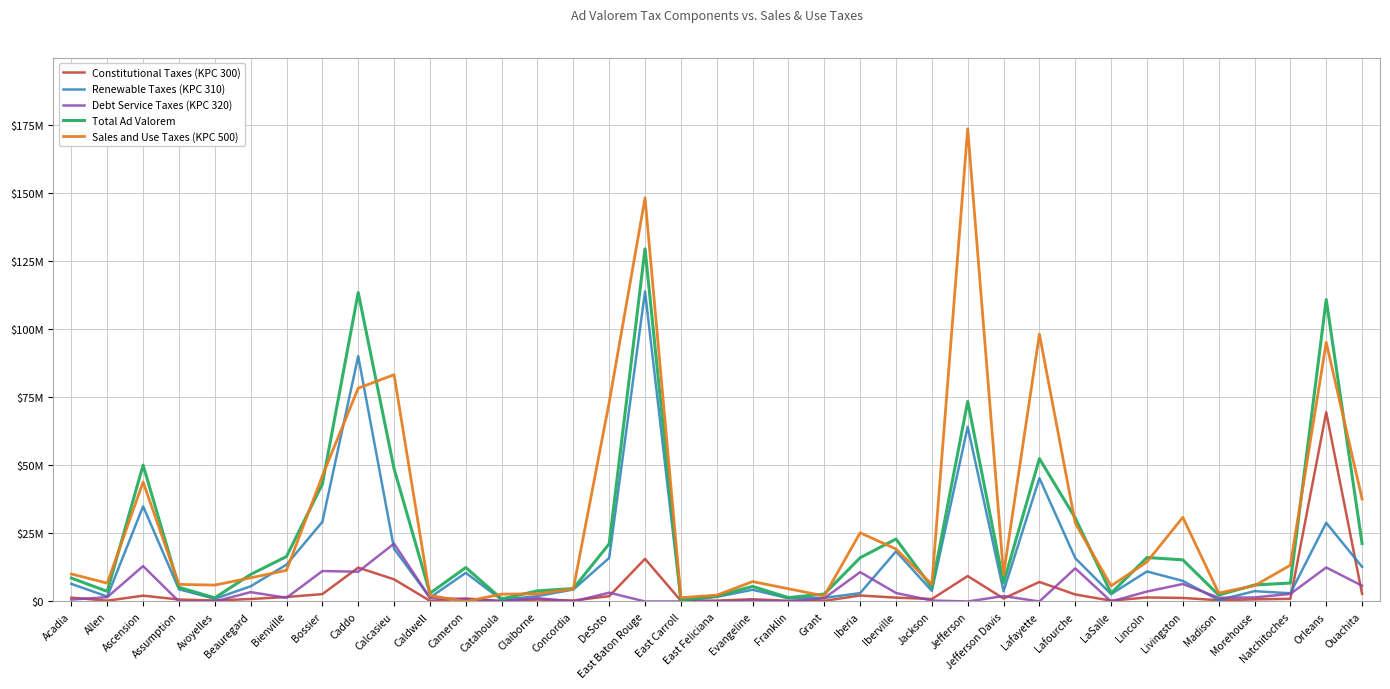

What is the spread (max minus min) of values at Bossier?

43388127